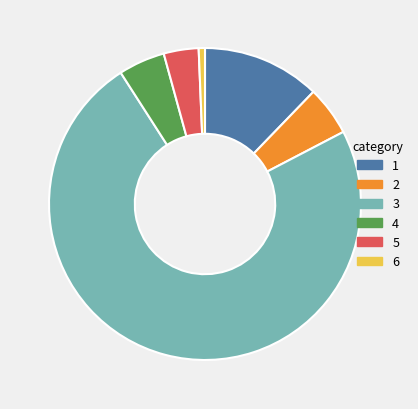

Which has a higher value, 3 or 6?

3